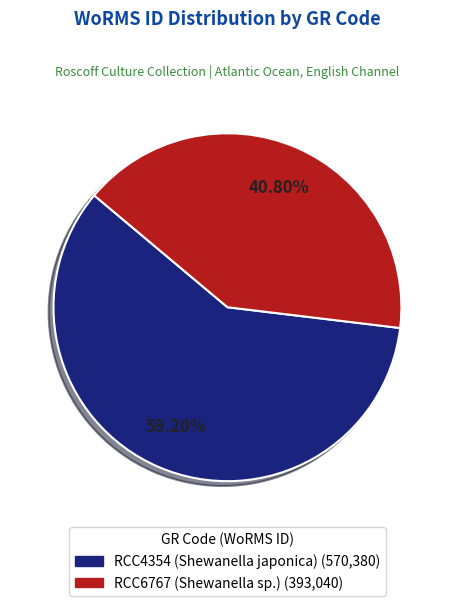

What percentage is the RCC4354 (Shewanella japonica) slice, to the nearest percent?

59%